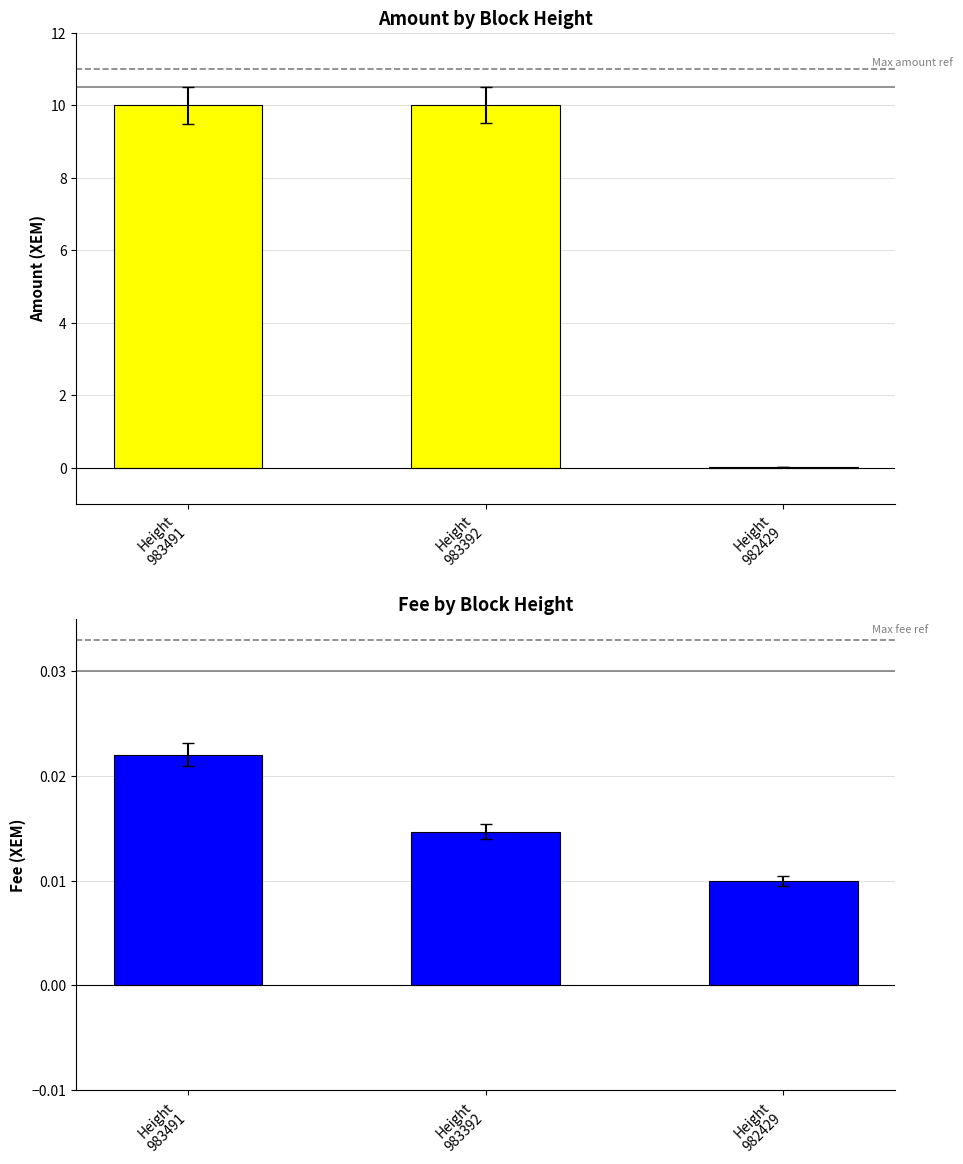

The Fee series shows 0.0 at Height
983491. True or false?

False